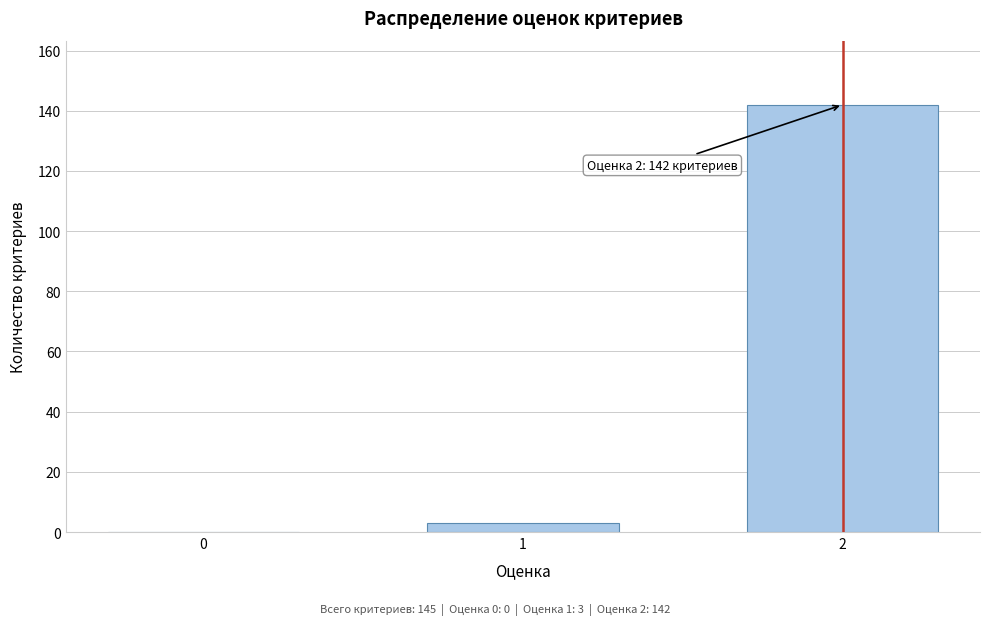

Reading right to left, list all the values displayed in this chart.

2=142	1=3	0=0